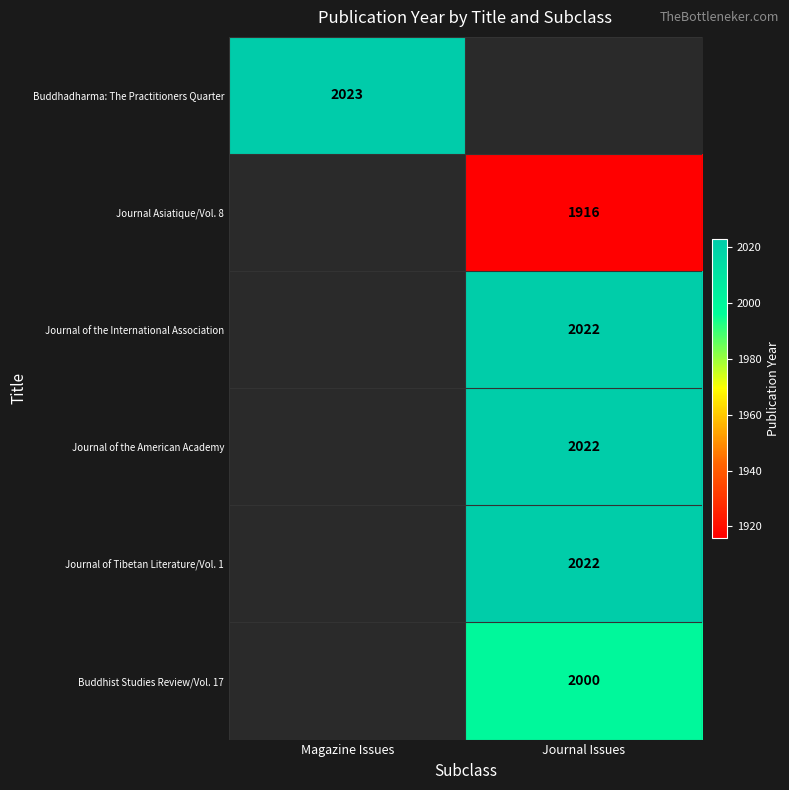

At which category does the chart reach its peak across all series?

Magazine Issues